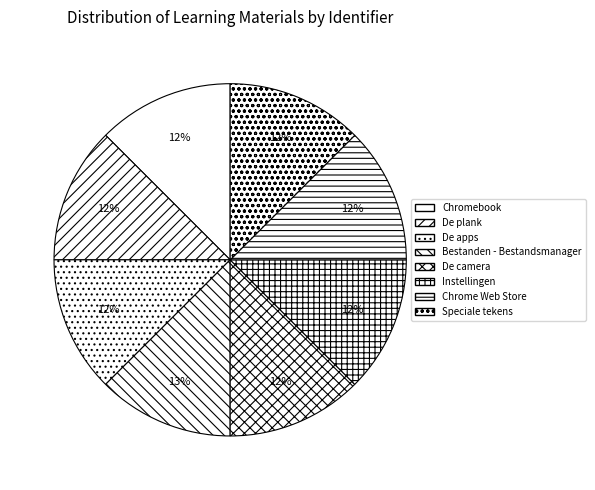

What is the change in value from Bestanden - Bestandsmanager to Chrome Web Store?

-45